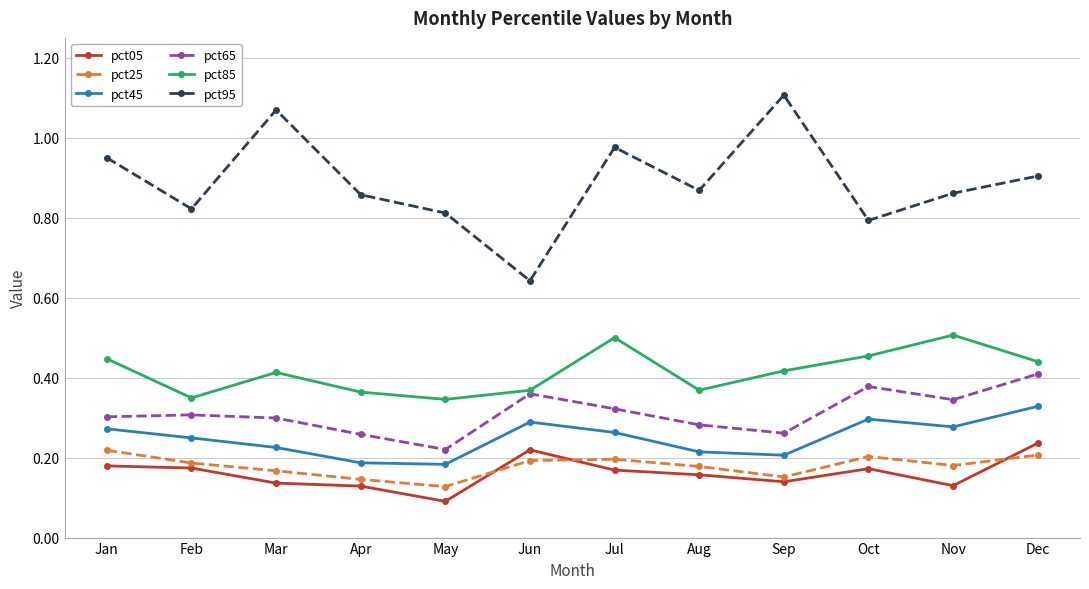

Which series has the largest range (max minus min)?

pct95